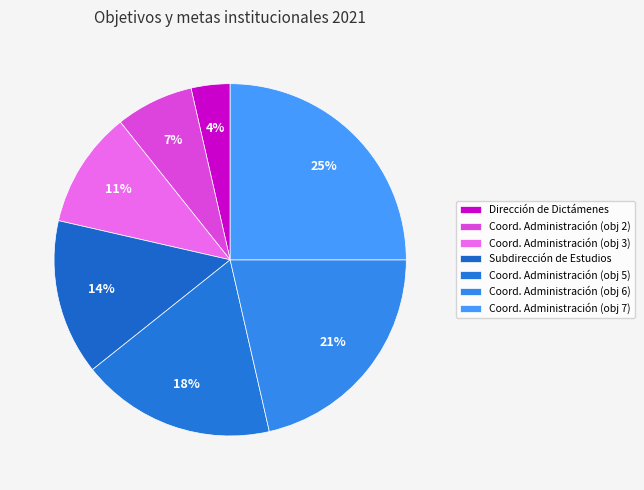

How many slices are in this pie chart?

7